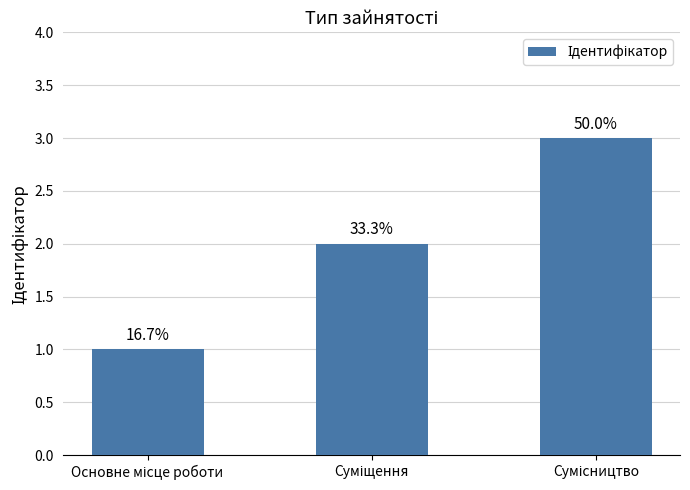

Reading left to right, transcribe all the data shown in this chart.

Основне місце роботи=1	Суміщення=2	Сумісництво=3